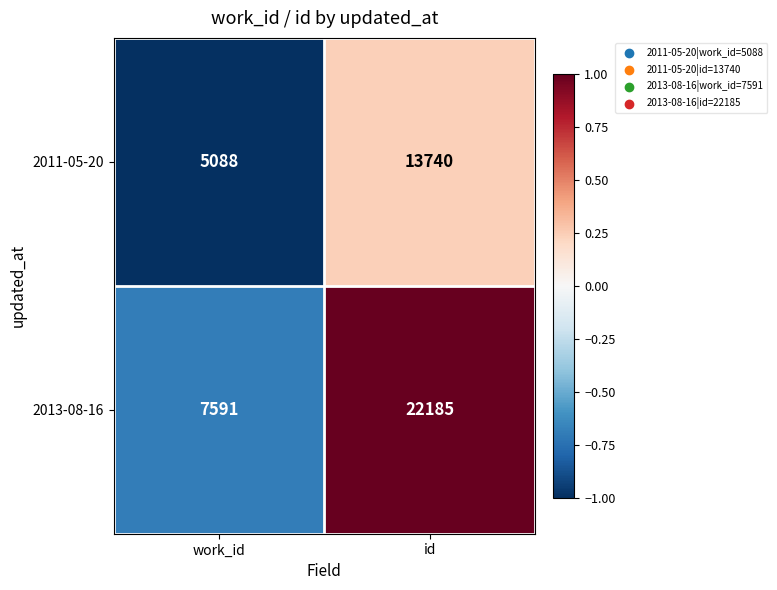

What is the difference between the 2011-05-20 values at work_id and id?

8652